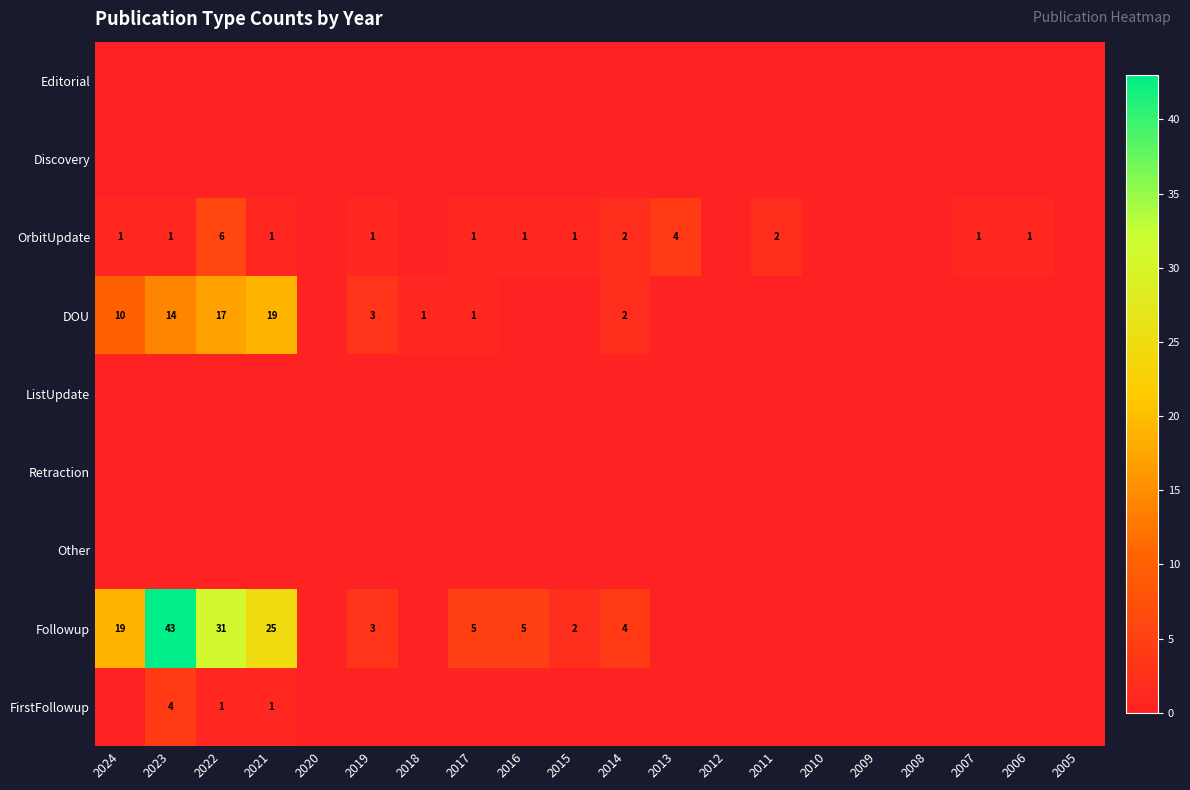

What is the sum of the DOU values at 2024 and 2022?

27